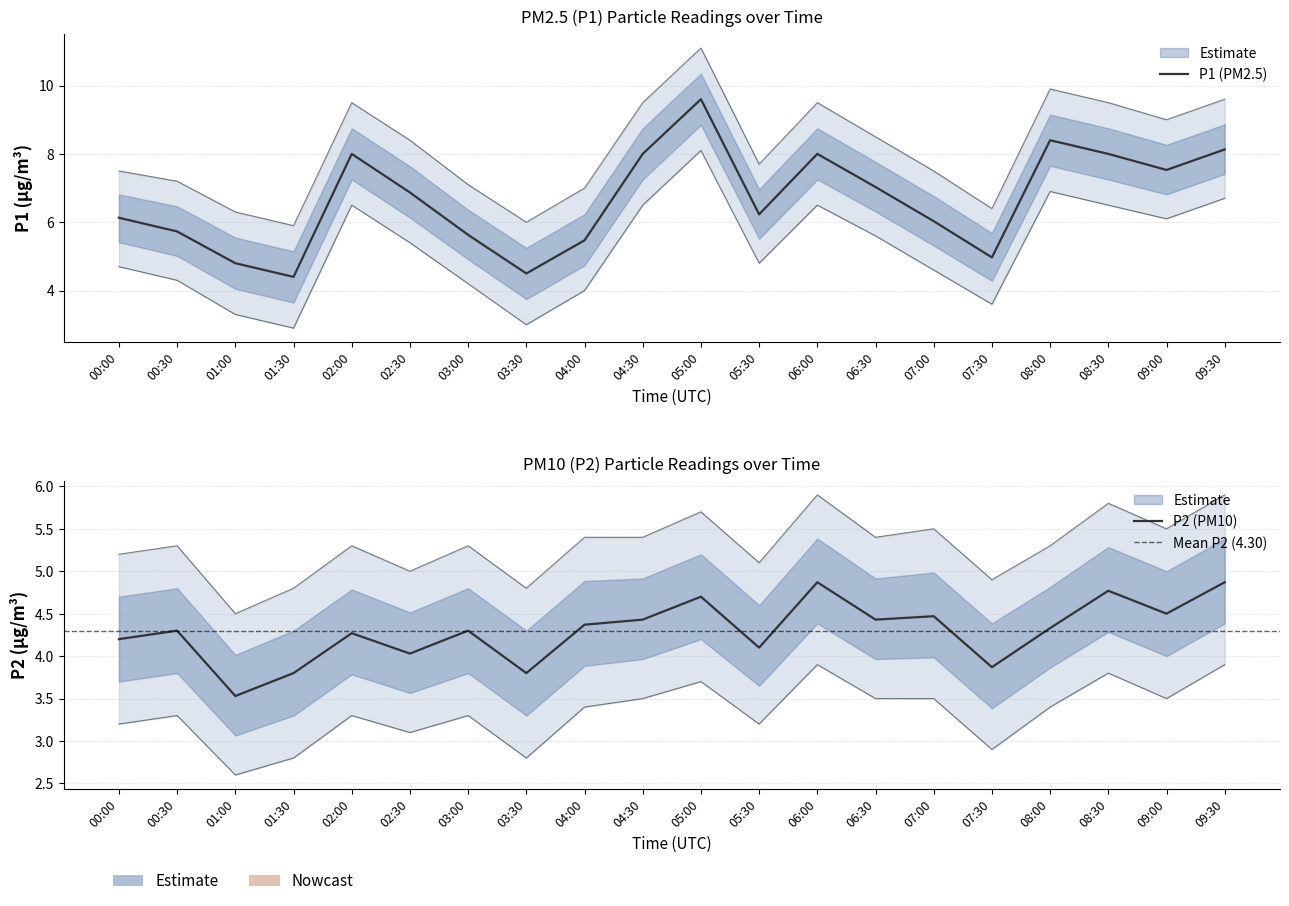

Reading left to right, what are all the values shown in this chart?

P1: 6.1	5.7	4.8	4.4	8.0	6.9	5.6	4.5	5.5	8.0	9.6	6.2	8.0	7.0	6.0	5.0	8.4	8.0	7.5	8.1
P2: 4.2	4.3	3.5	3.8	4.3	4.0	4.3	3.8	4.4	4.4	4.7	4.1	4.9	4.4	4.5	3.9	4.3	4.8	4.5	4.9